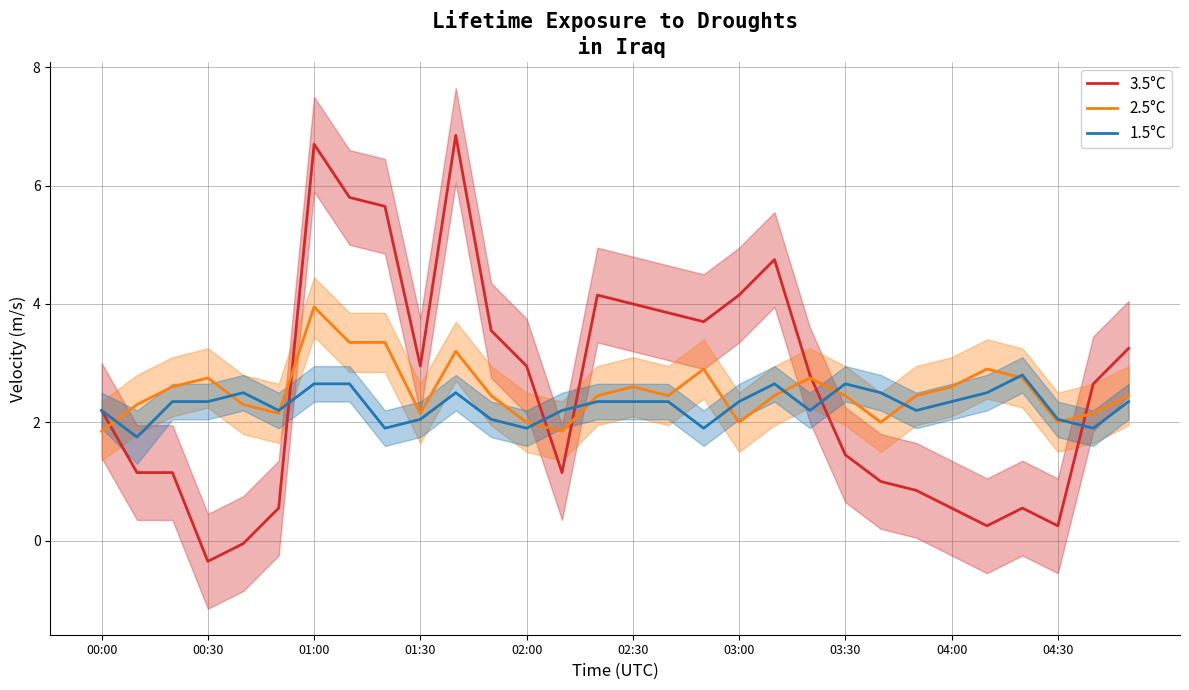

The 2.5°C series shows 4.0 at 16. True or false?

False